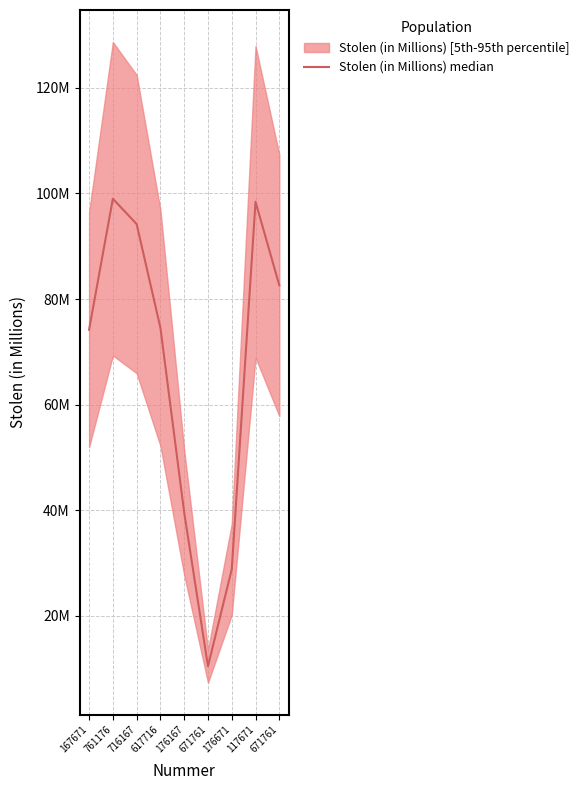

True or false: the data shows 28775996 at 176671.

True